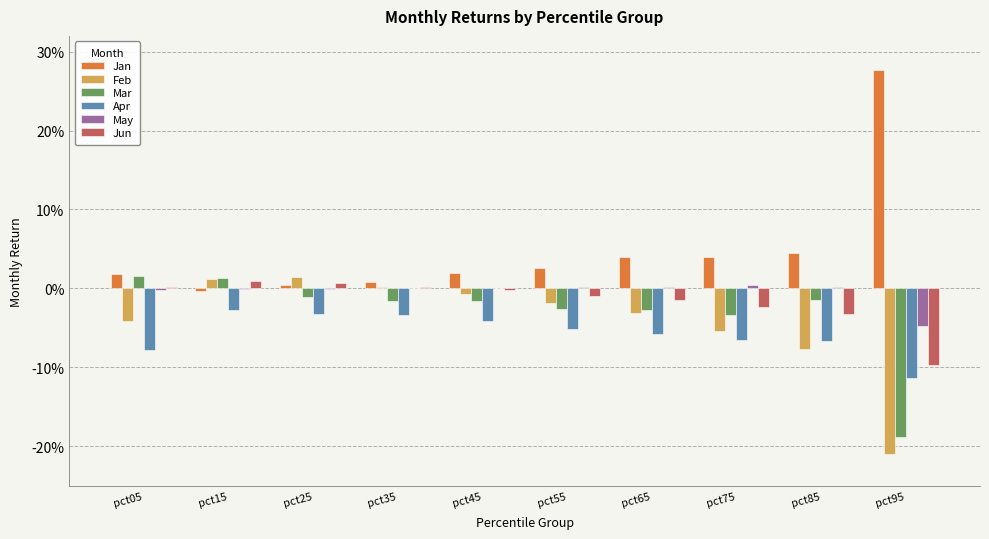

Rank the categories by Apr value from highest to lowest.

pct15, pct25, pct35, pct45, pct55, pct65, pct75, pct85, pct05, pct95